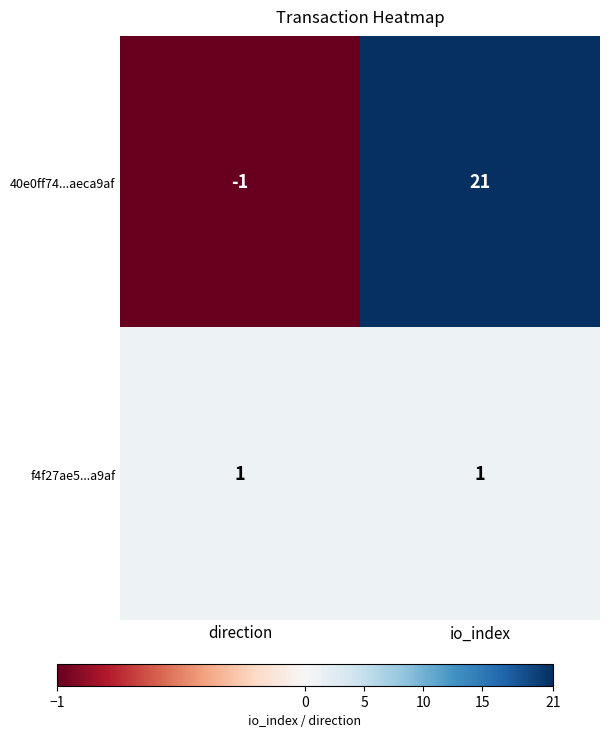

Rank the series by their average value, from lowest to highest.

f4f27ae5...a9af, 40e0ff74...aeca9af